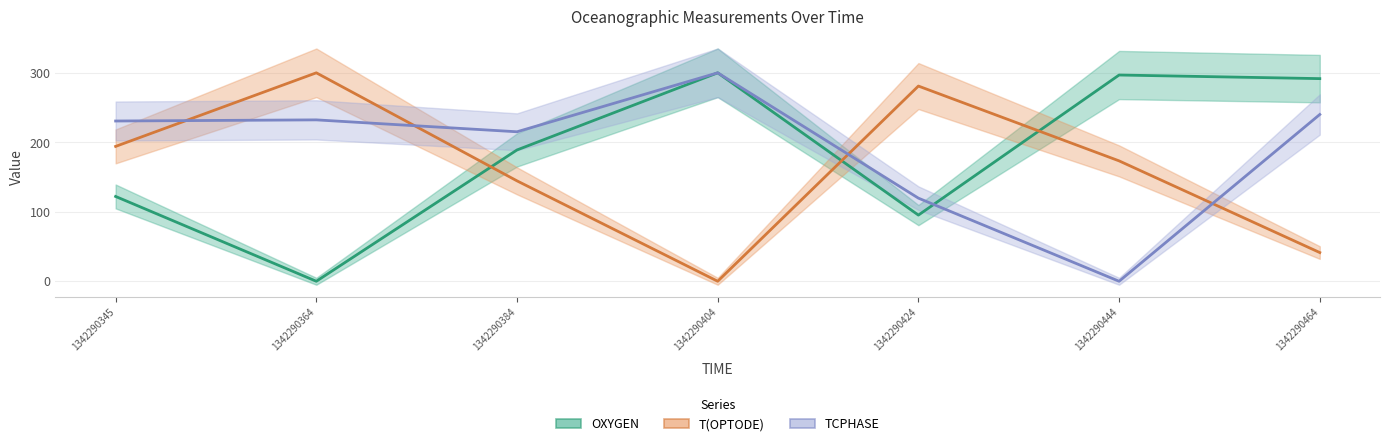

What is the difference between the OXYGEN values at 1342290464 and 1342290364?

291.6